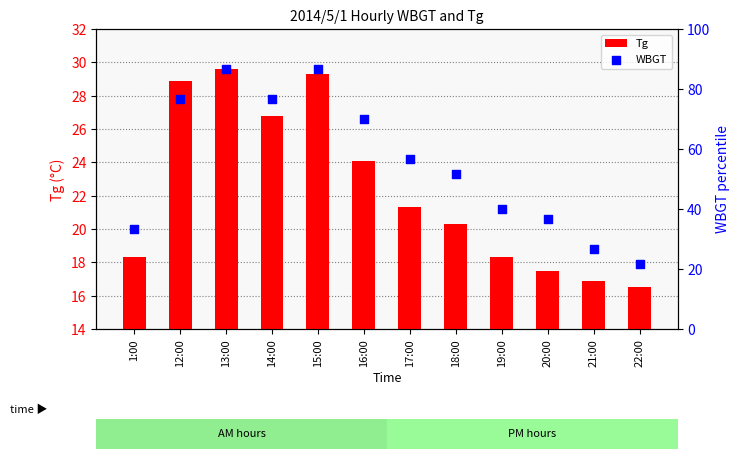

At how many categories does at least one series exceed 39?

8